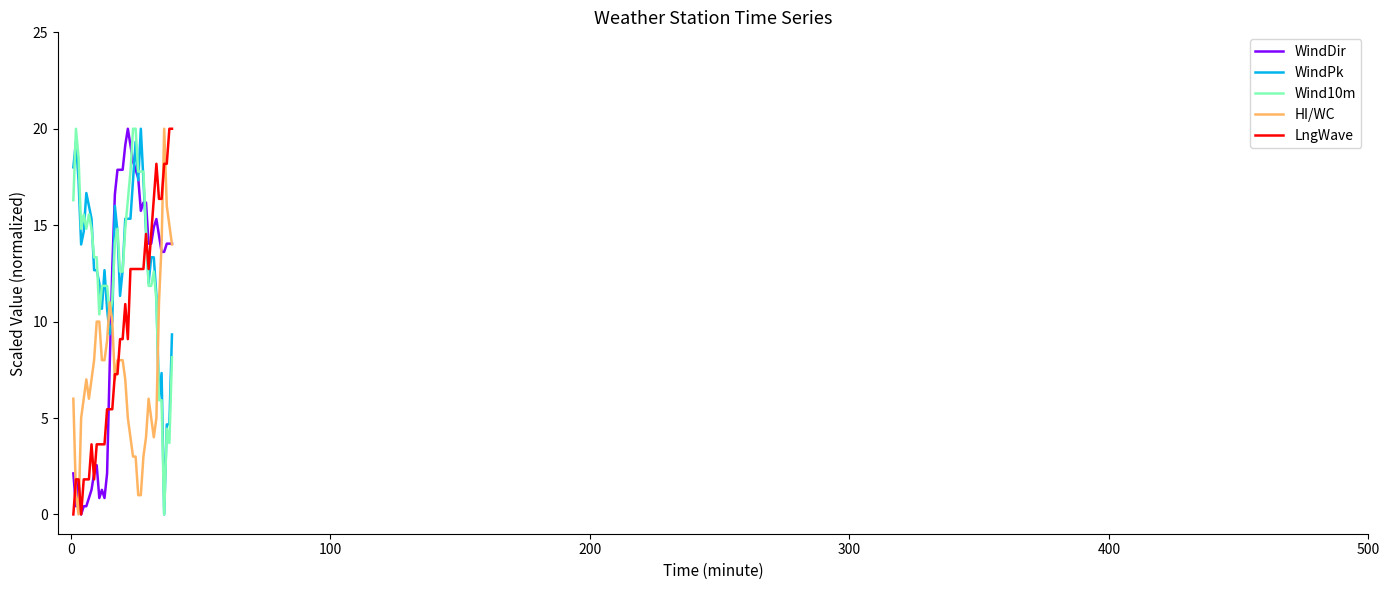

Count the number of categories in the chart.

39